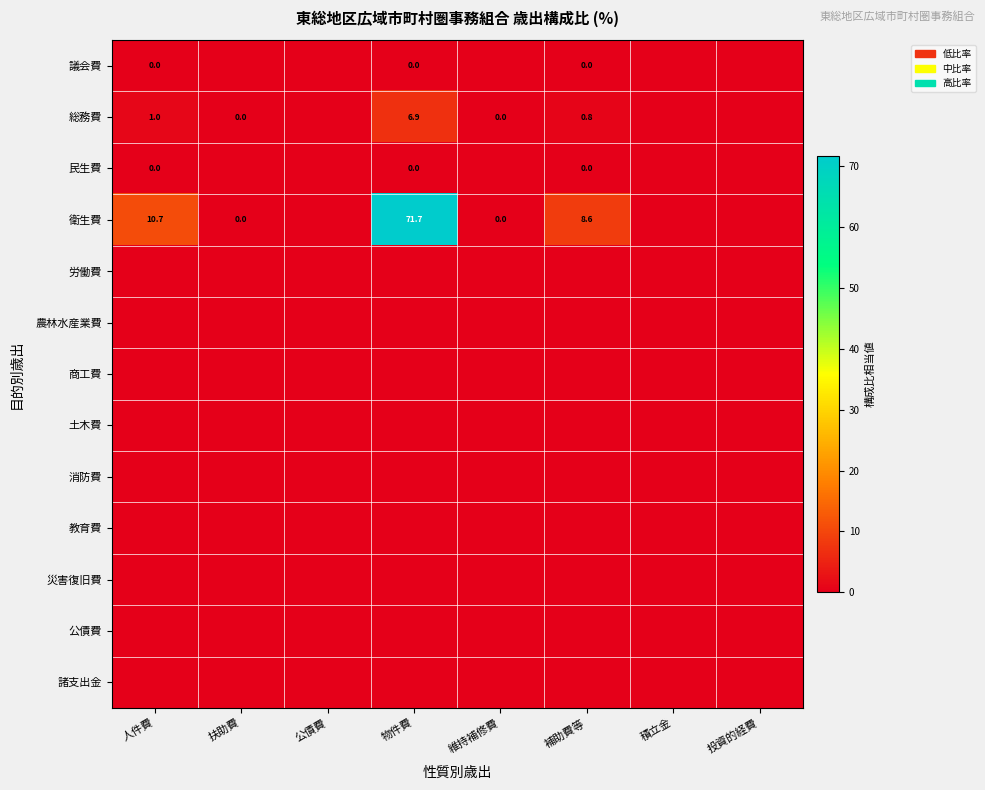

The 総務費 series shows 1.6 at 人件費. True or false?

False